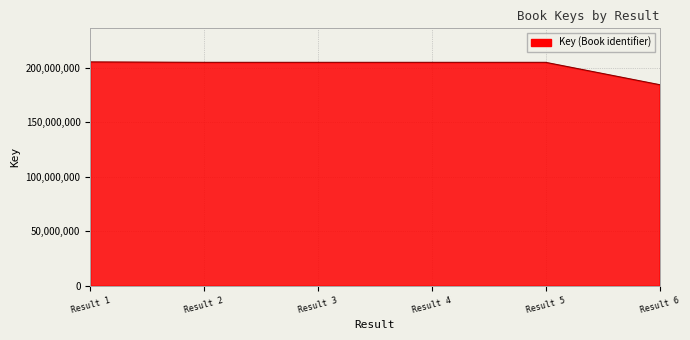

What is the maximum value shown in the chart?

205197995